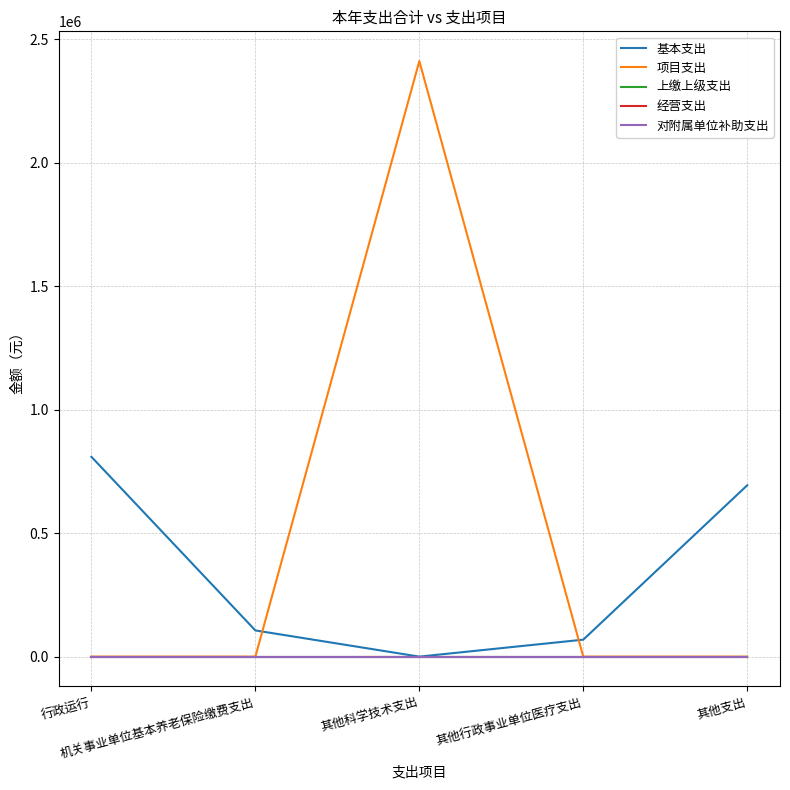

What is the sum of all 基本支出 values?

1677482